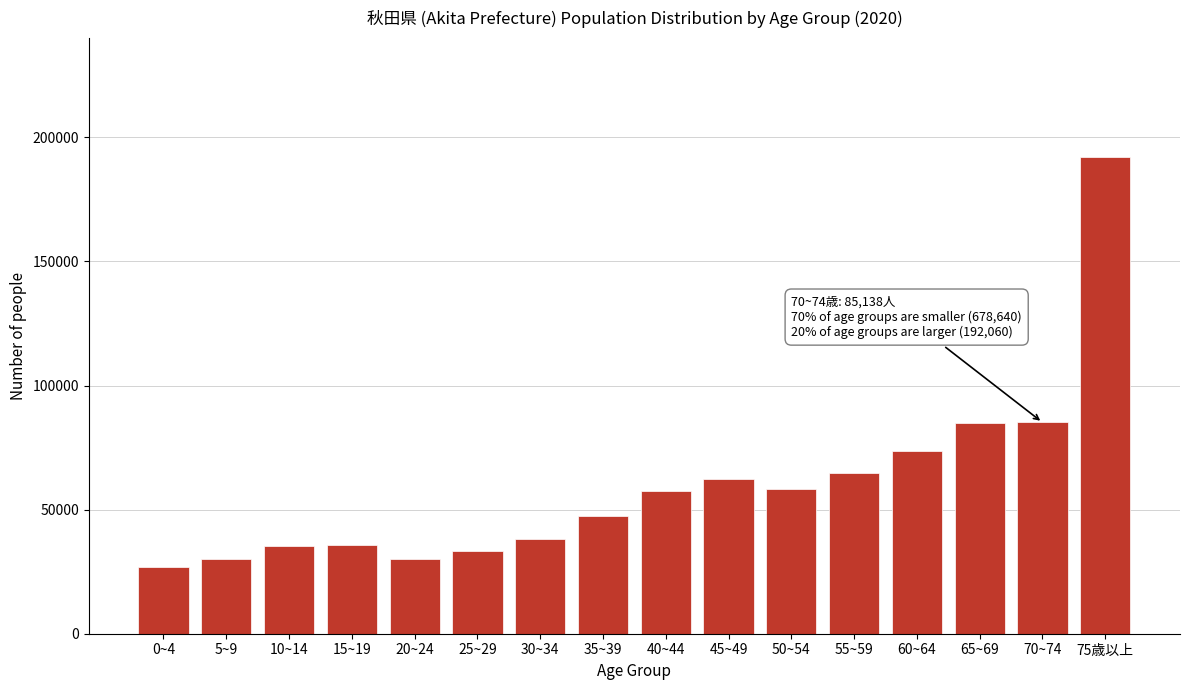

What is the greatest value displayed?

192060